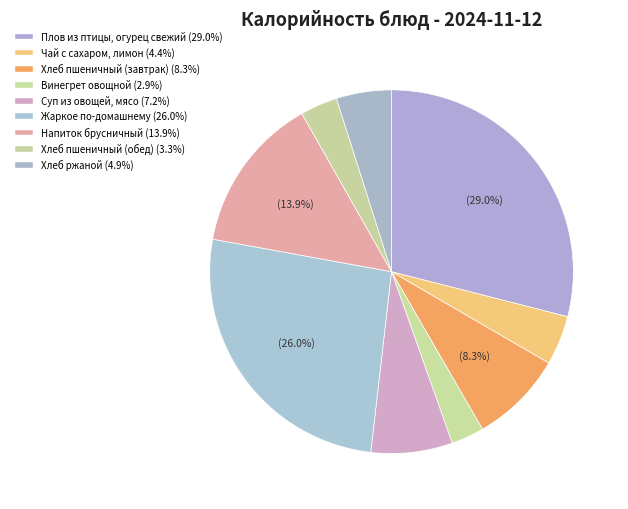

To the nearest percent, what is the combined percentage of Напиток брусничный and Хлеб ржаной?

19%